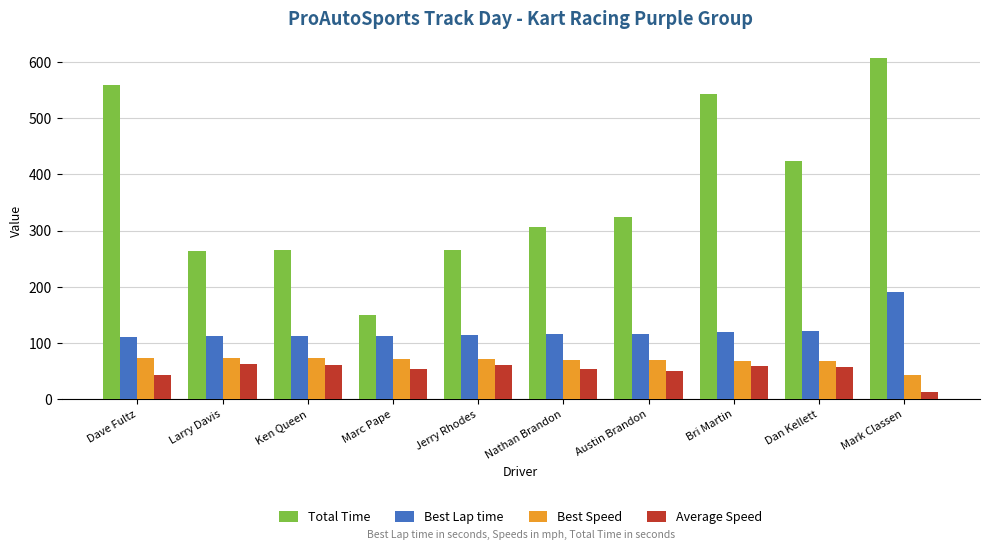

Rank the series by their maximum value, from lowest to highest.

Average Speed, Best Speed, Best Lap time, Total Time